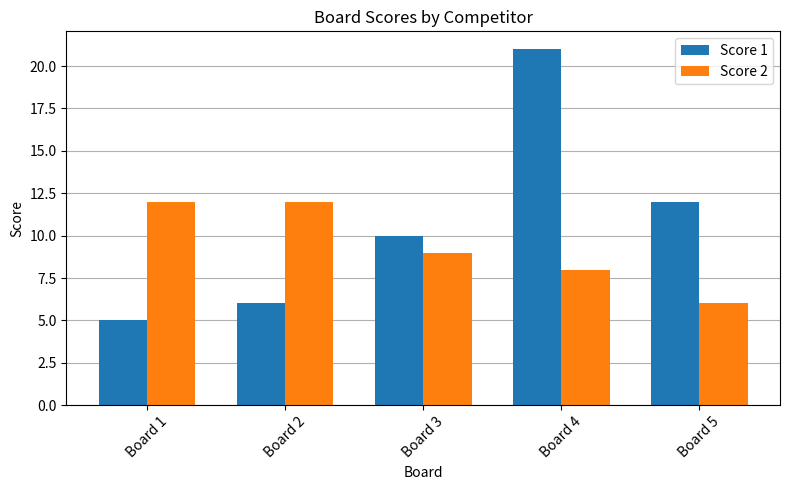

At which category is the sum across all series the highest?

Board 4